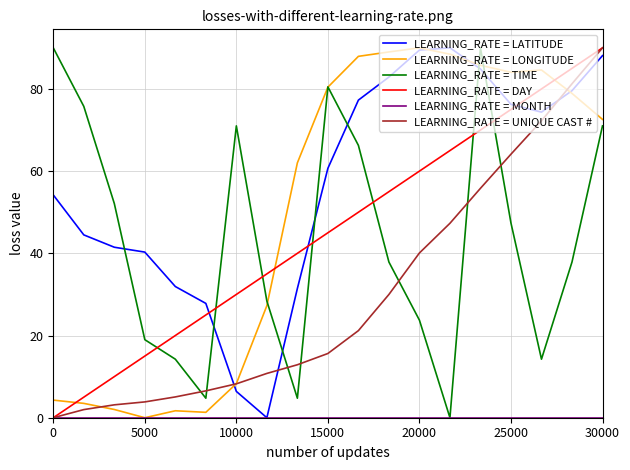

What is the greatest value displayed?

90.0